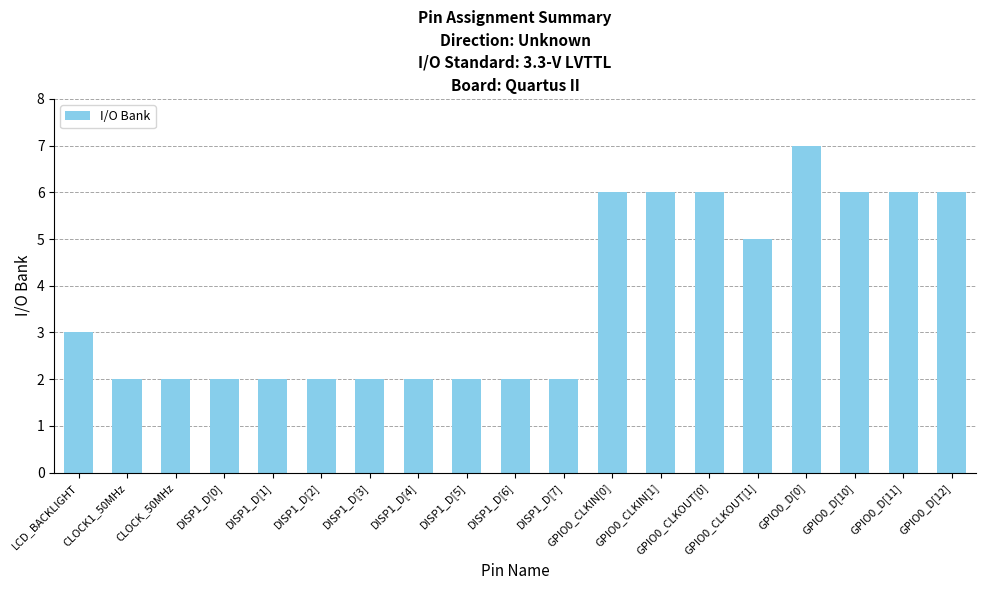

What is the ratio of the value at DISP1_D[5] to the value at CLOCK_50MHz?

1.0